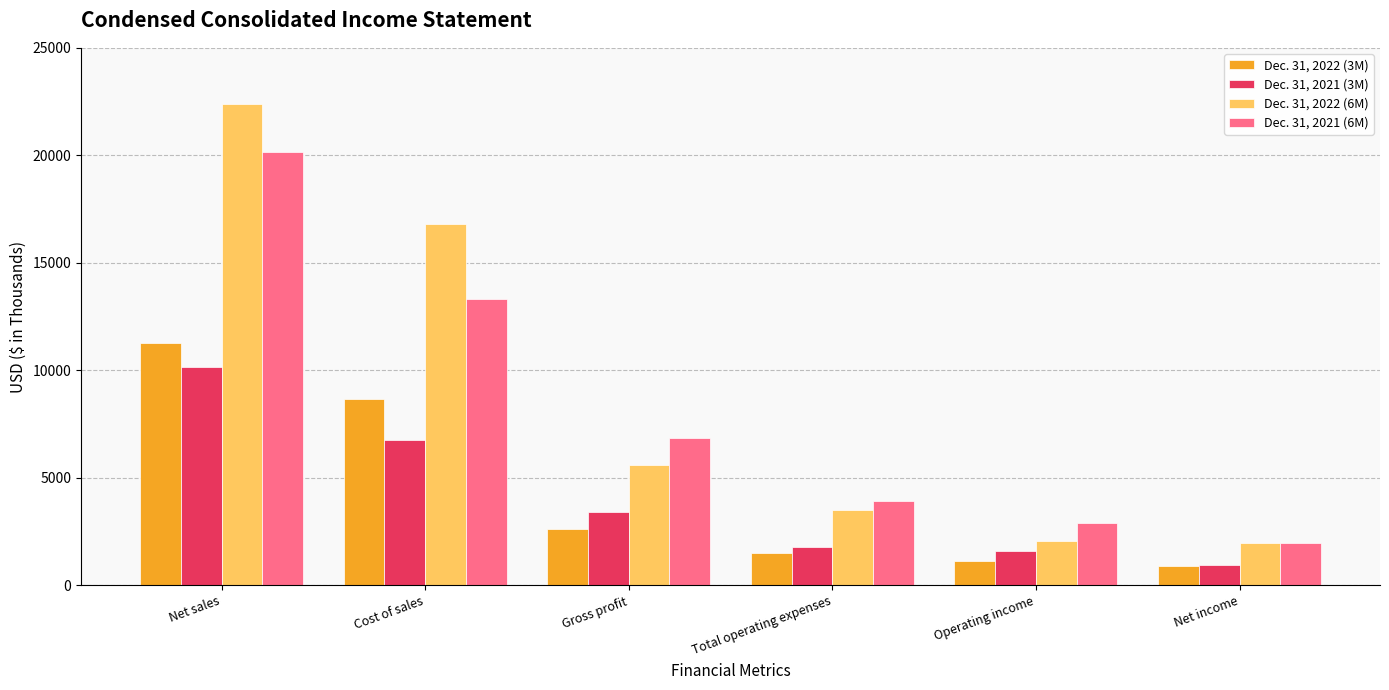

True or false: Dec. 31, 2021 (6M) has a value of 1417 at Operating income.

False